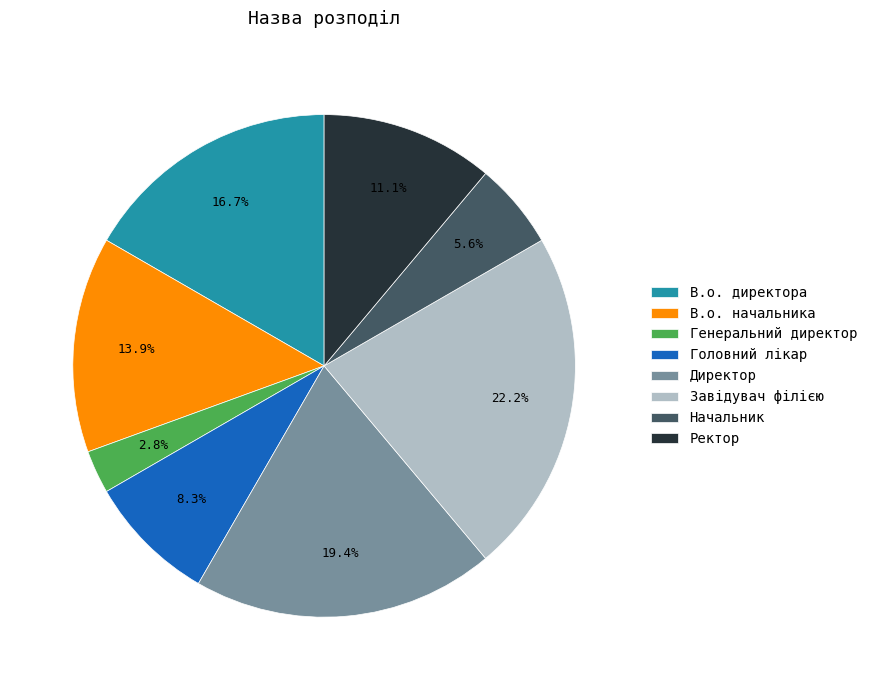

Is Генеральний директор the majority of the pie?

No